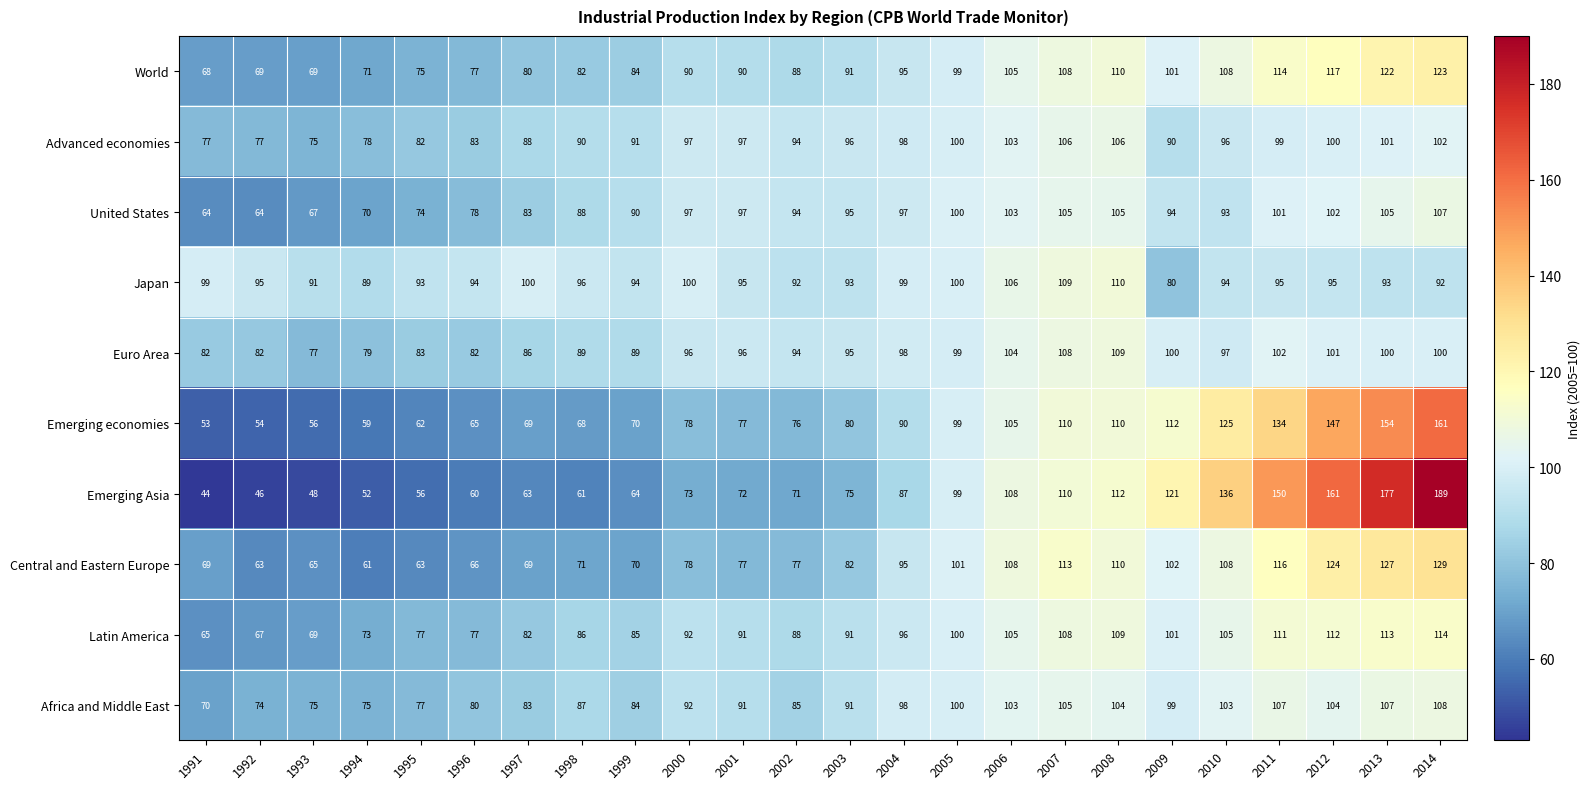

What is the average value of the Africa and Middle East series?

92